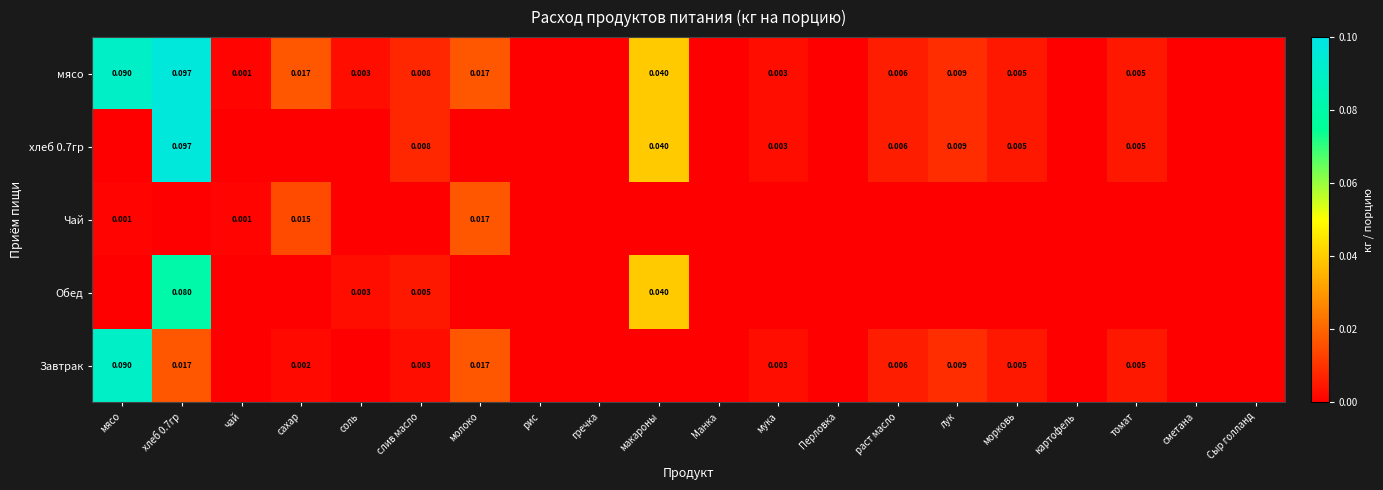

The Завтрак series shows 0.1 at мясо. True or false?

False